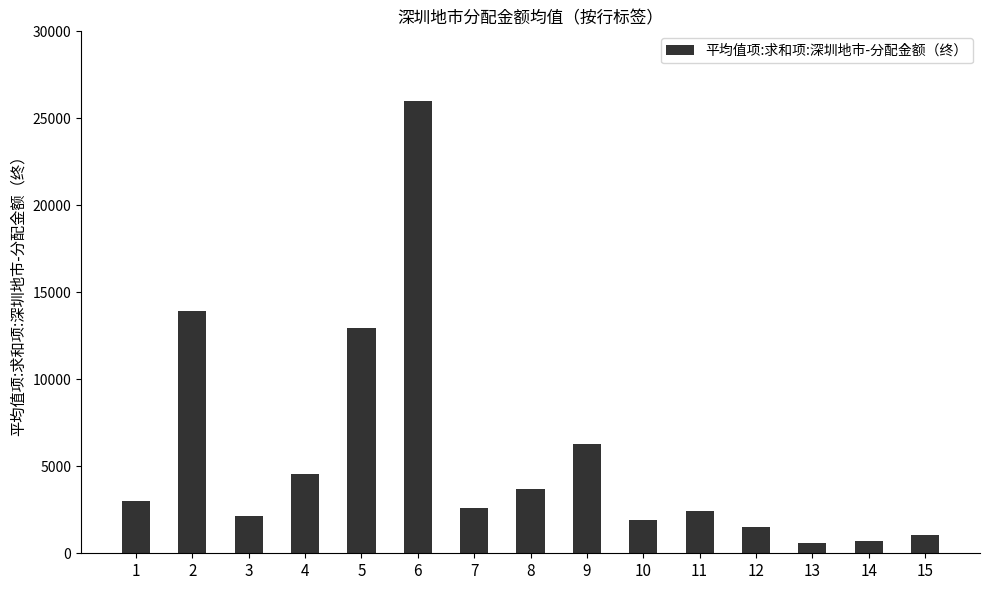

Is it true that the value at 2 is 3575.9?

False